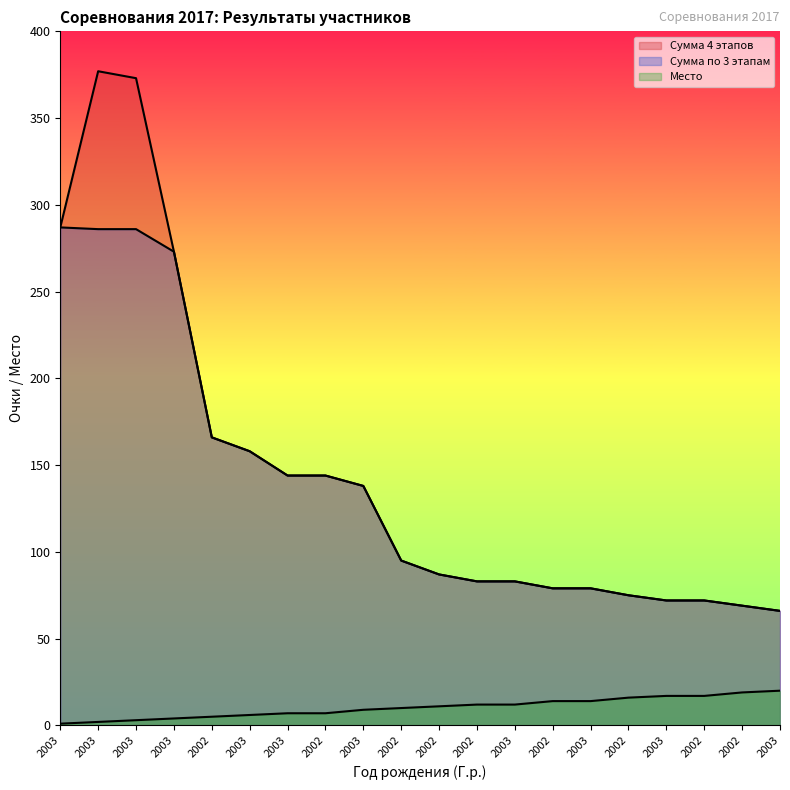

What is the minimum value for Место?

1